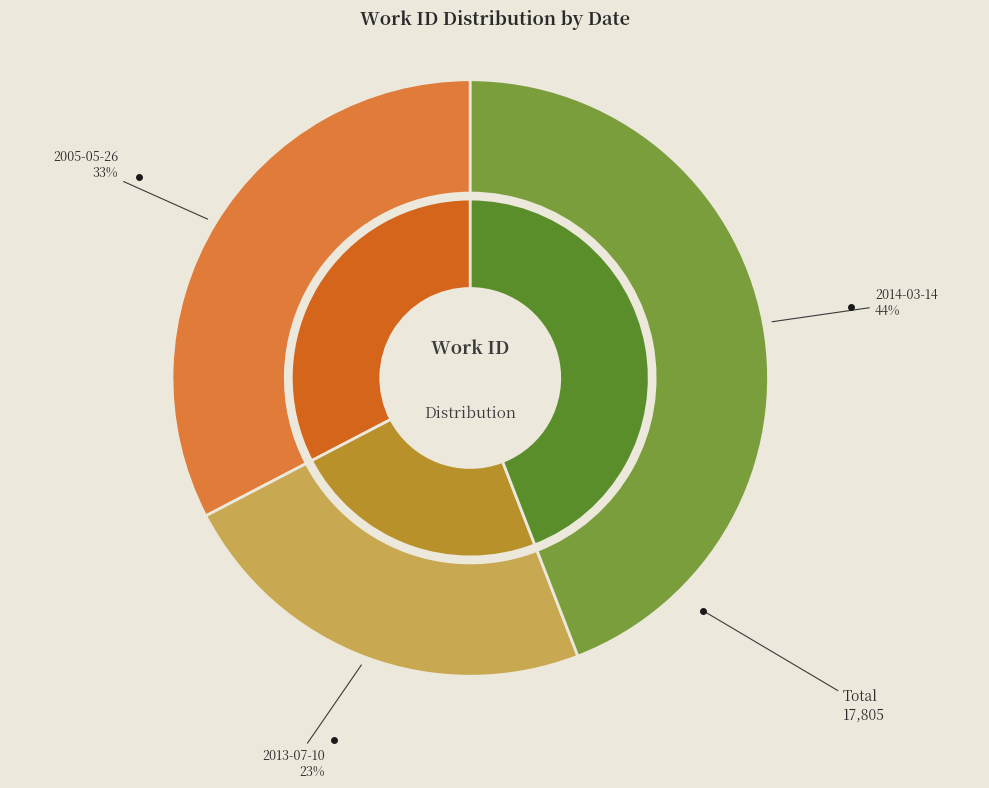

What is the ratio of the value at 2005-05-26 to the value at 2014-03-14?

0.7